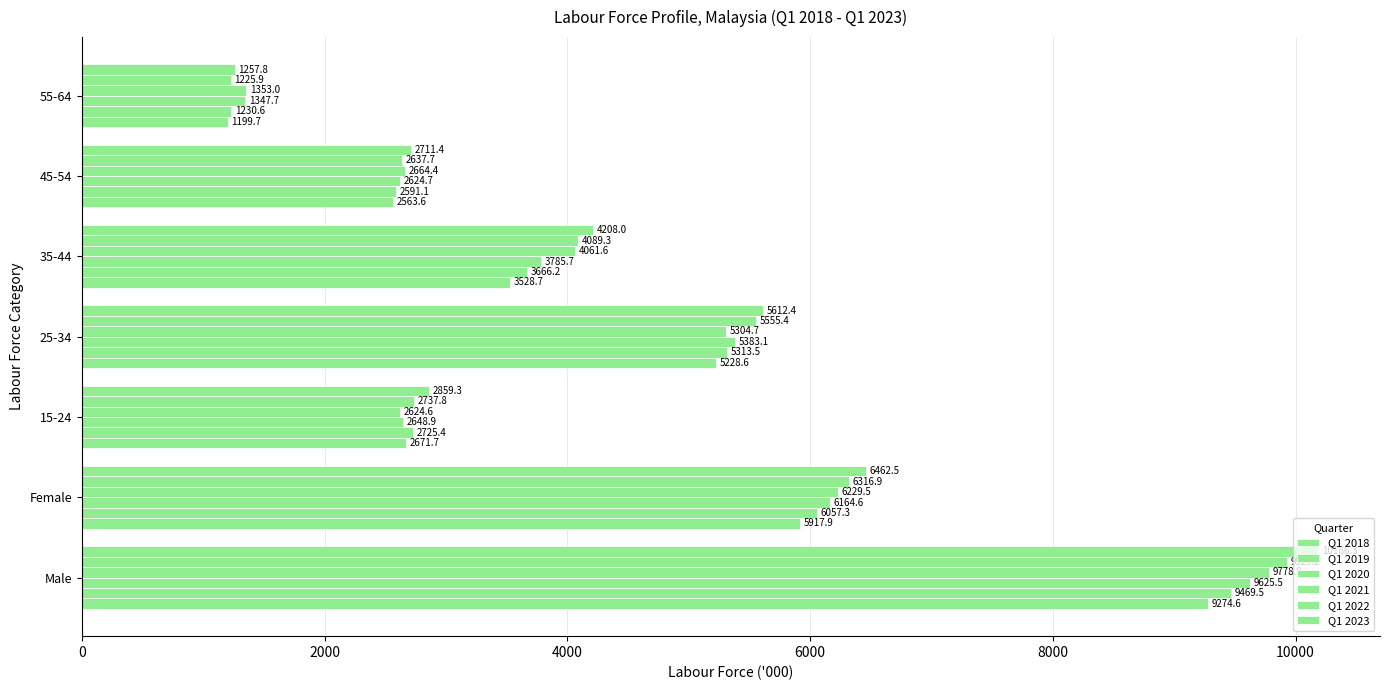

How many categories are shown in the chart?

7